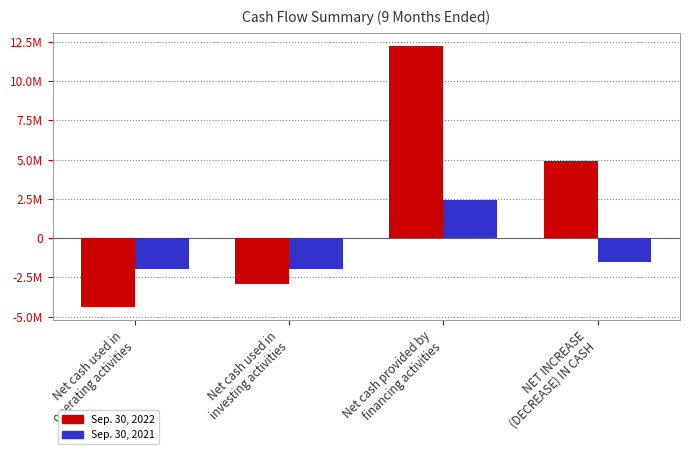

What are all the series names shown in the legend?

Sep. 30, 2022, Sep. 30, 2021